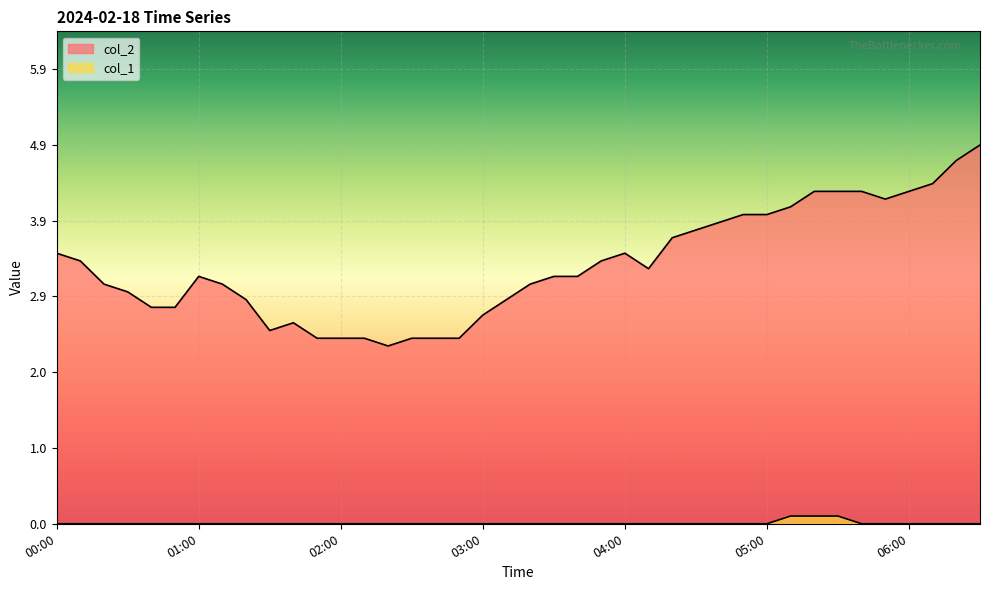

At which label does col_2 reach its minimum?

02:20